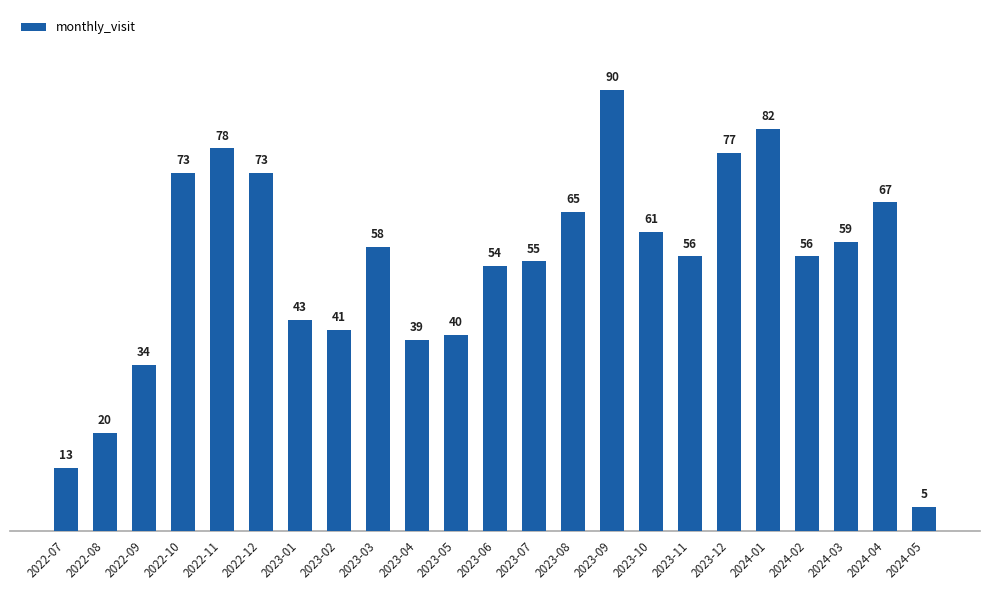

What is the sum of all values?

1239